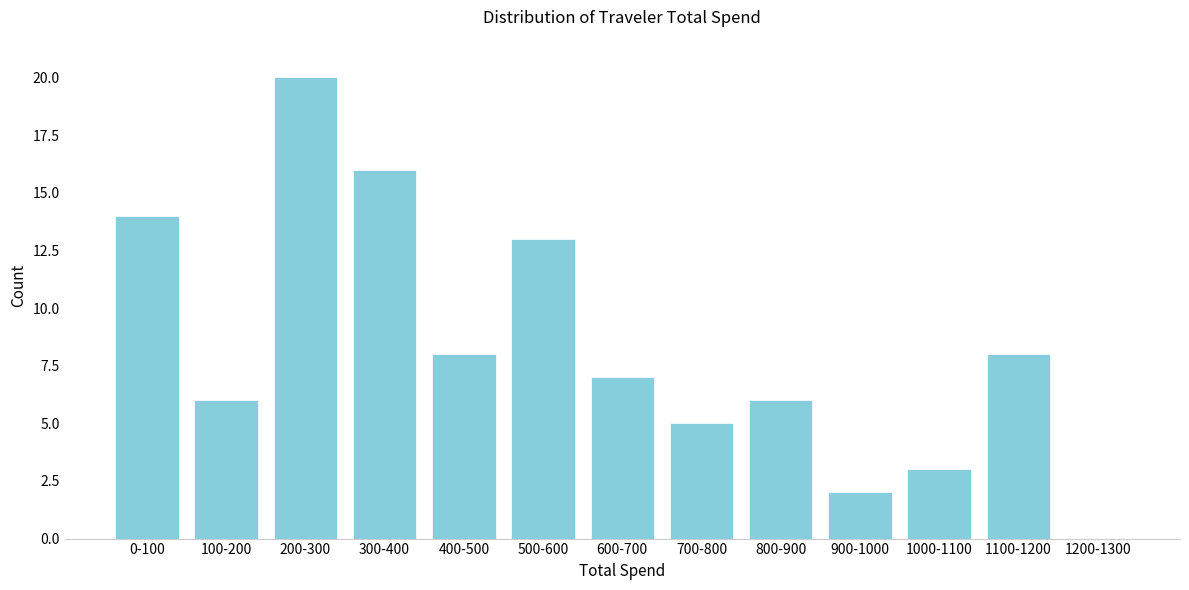

Reading left to right, transcribe all the data shown in this chart.

0-100=14	100-200=6	200-300=20	300-400=16	400-500=8	500-600=13	600-700=7	700-800=5	800-900=6	900-1000=2	1000-1100=3	1100-1200=8	1200-1300=0